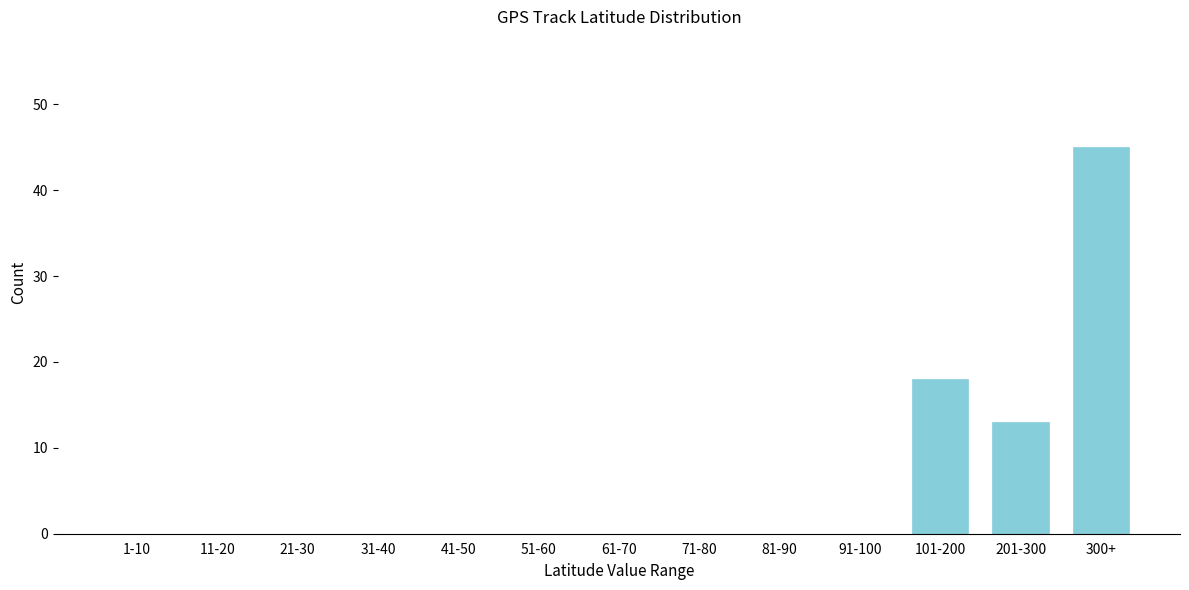

Reading right to left, transcribe all the data shown in this chart.

300+=45	201-300=13	101-200=18	91-100=0	81-90=0	71-80=0	61-70=0	51-60=0	41-50=0	31-40=0	21-30=0	11-20=0	1-10=0